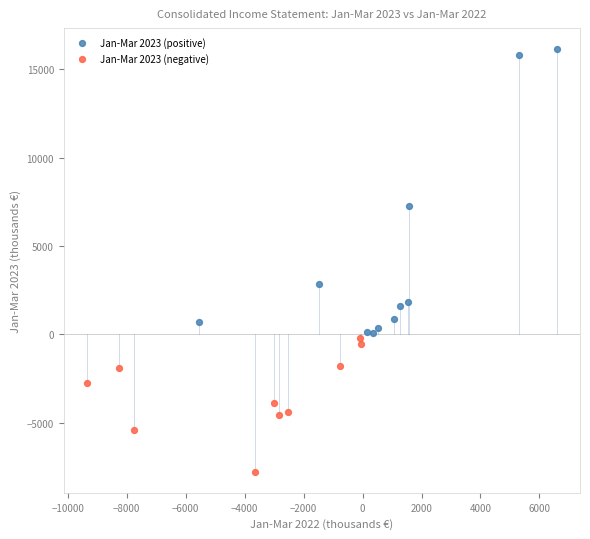

Which series reaches the maximum Y coordinate?

Jan-Mar 2023 (positive)